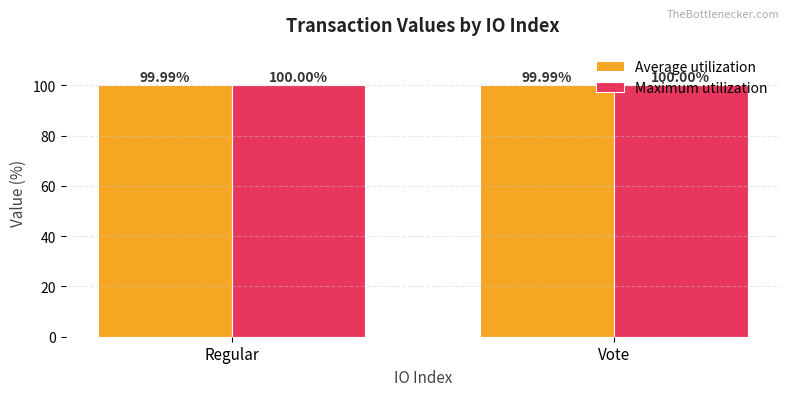

List the series in order of their peak value, lowest first.

Average utilization, Maximum utilization